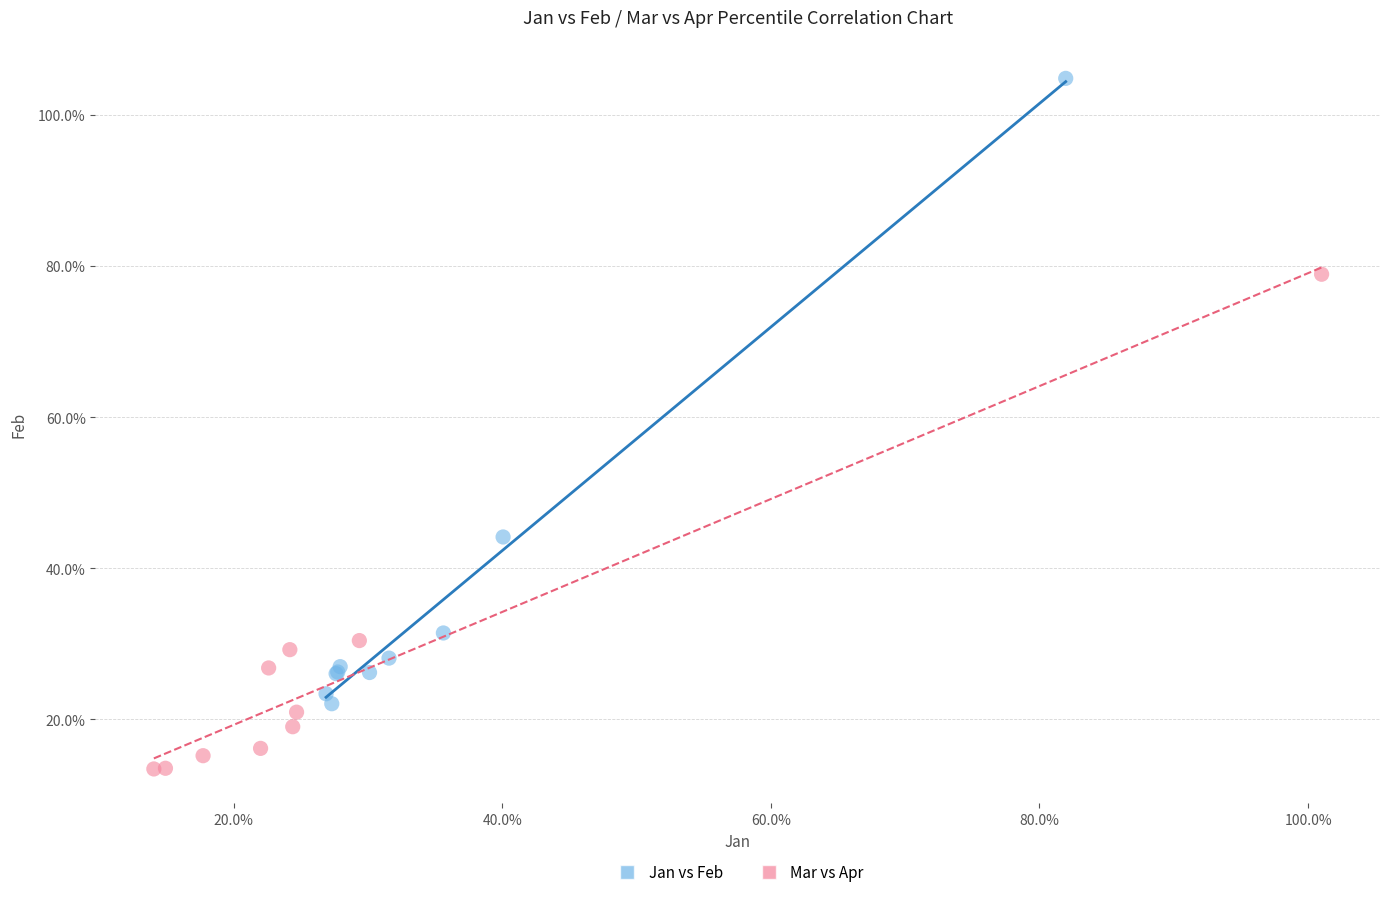

Which series contains the lowest Y value?

Mar vs Apr